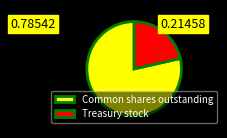

Rank the categories by value from highest to lowest.

Common shares outstanding, Treasury stock